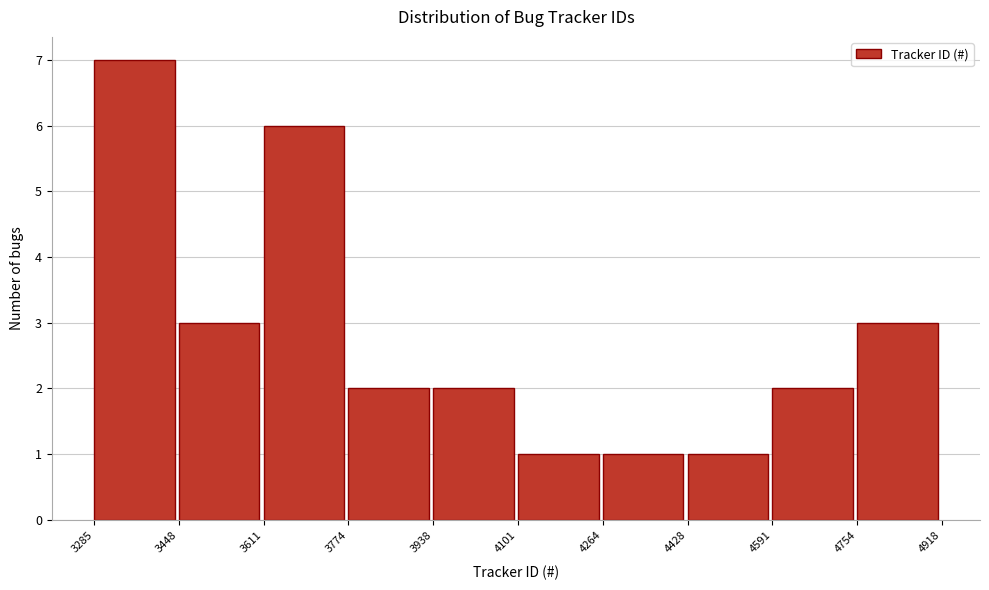

Over which range of the x-axis is the bar tallest?

3285 to 3448